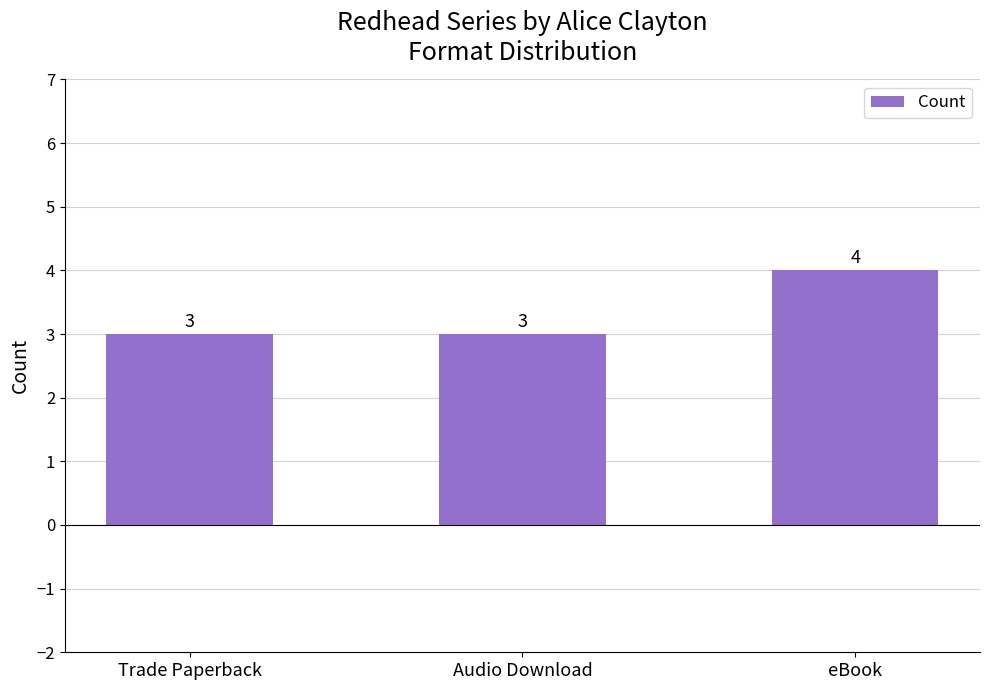

What is the value of the 2nd bar from the left?

3